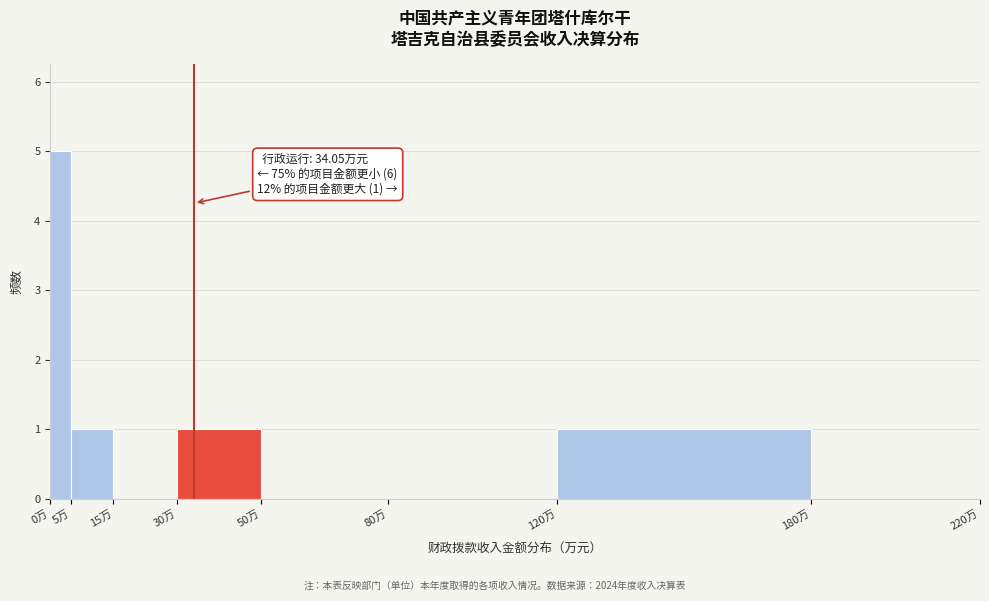

Which range on the x-axis has the tallest bar?

0 to 5